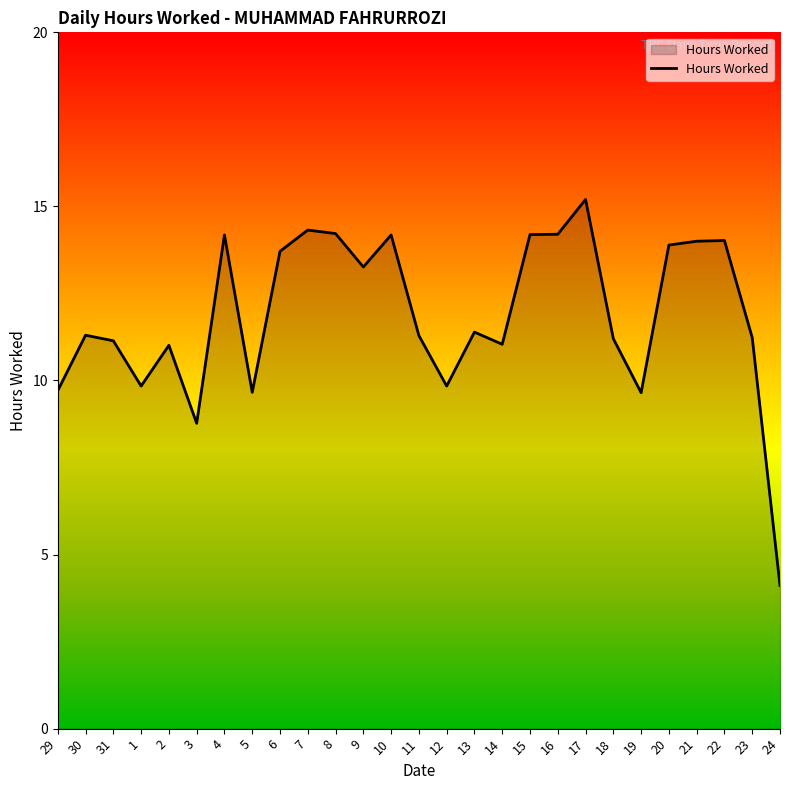

The chart shows a value of 6.2 at 15. True or false?

False